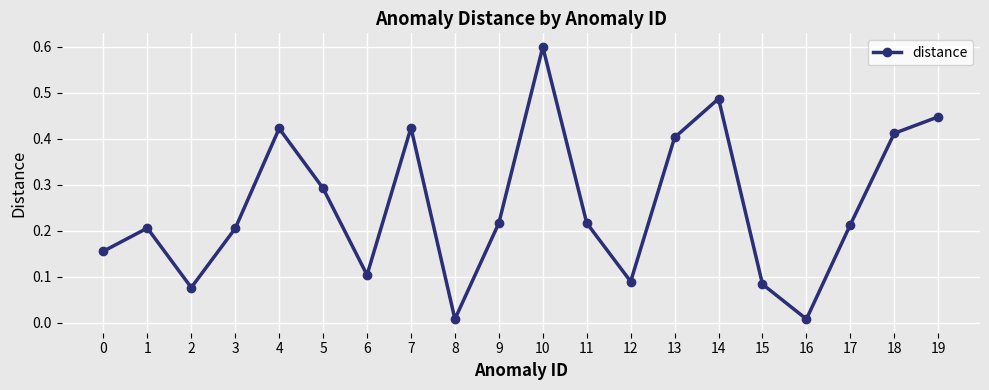

How many points are higher than both their immediate neighbors (excluding endpoints)?

5